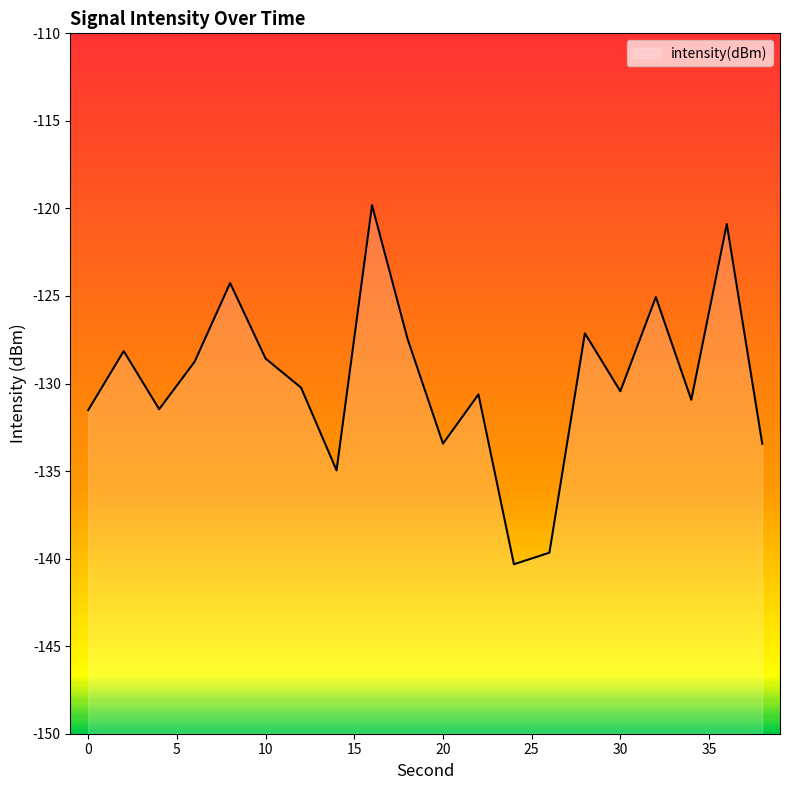

List the labels in order of value, smallest first.

24, 26, 14, 38, 20, 0, 4, 34, 22, 30, 12, 6, 10, 2, 18, 28, 32, 8, 36, 16